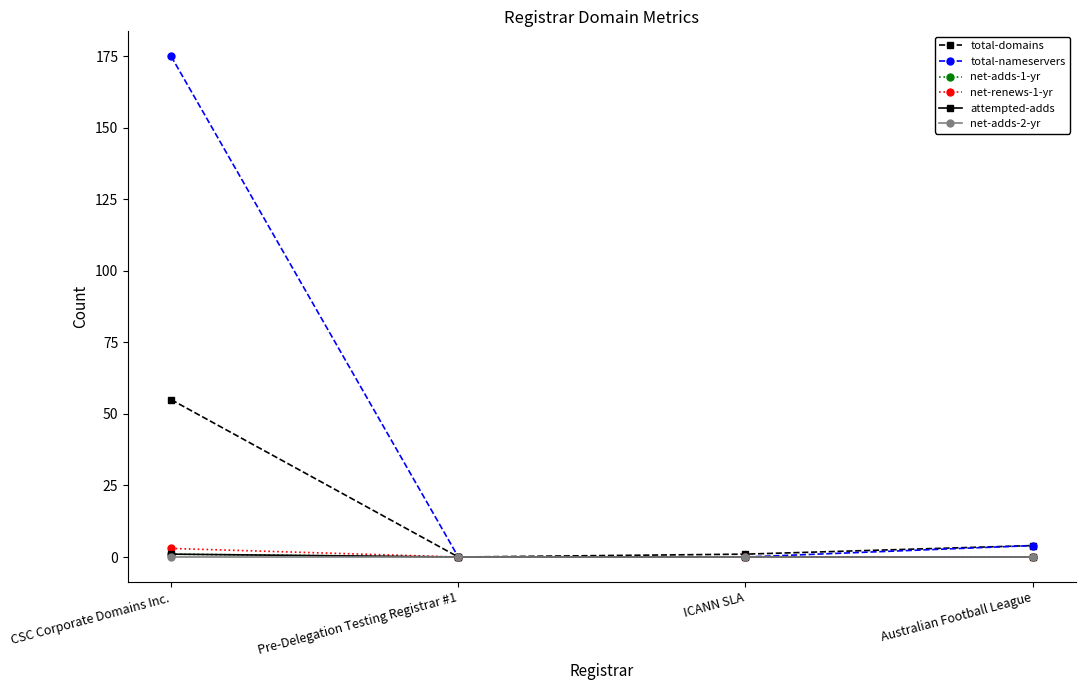

What is the label of the 3rd point from the right?

Pre-Delegation Testing Registrar #1